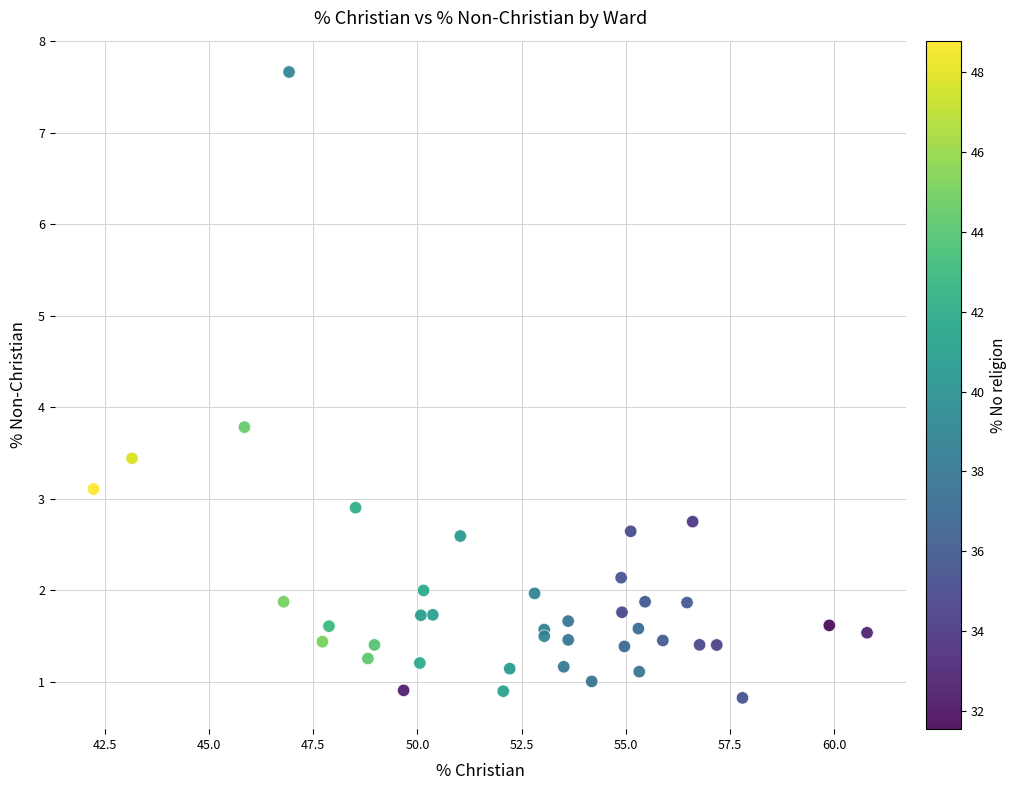

What Y value in the scatter plot is closest to 4?

3.8